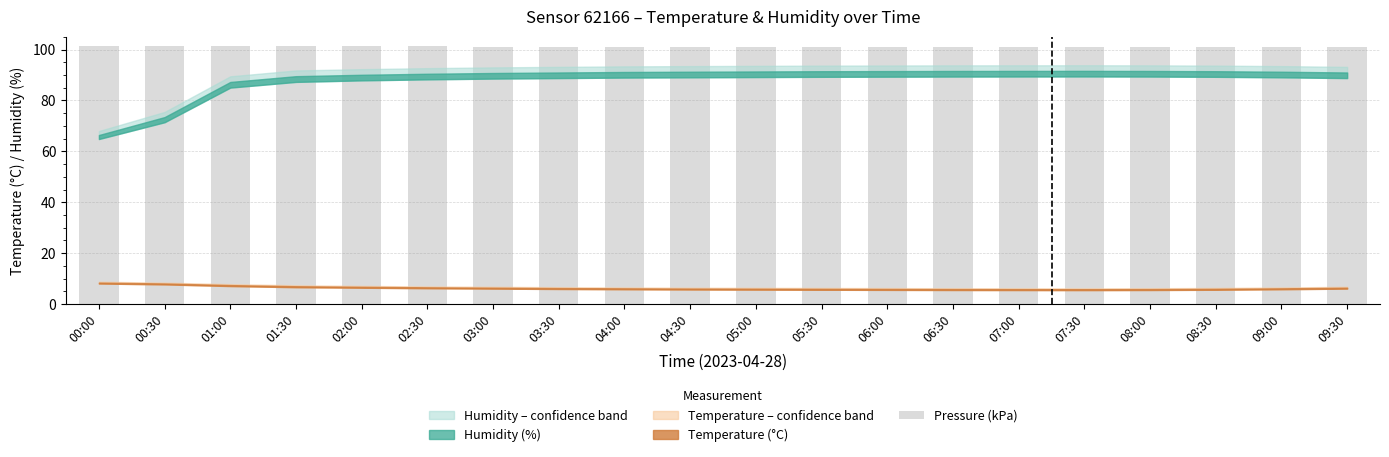

Is it true that the value at 03:30 is 101.2?

True